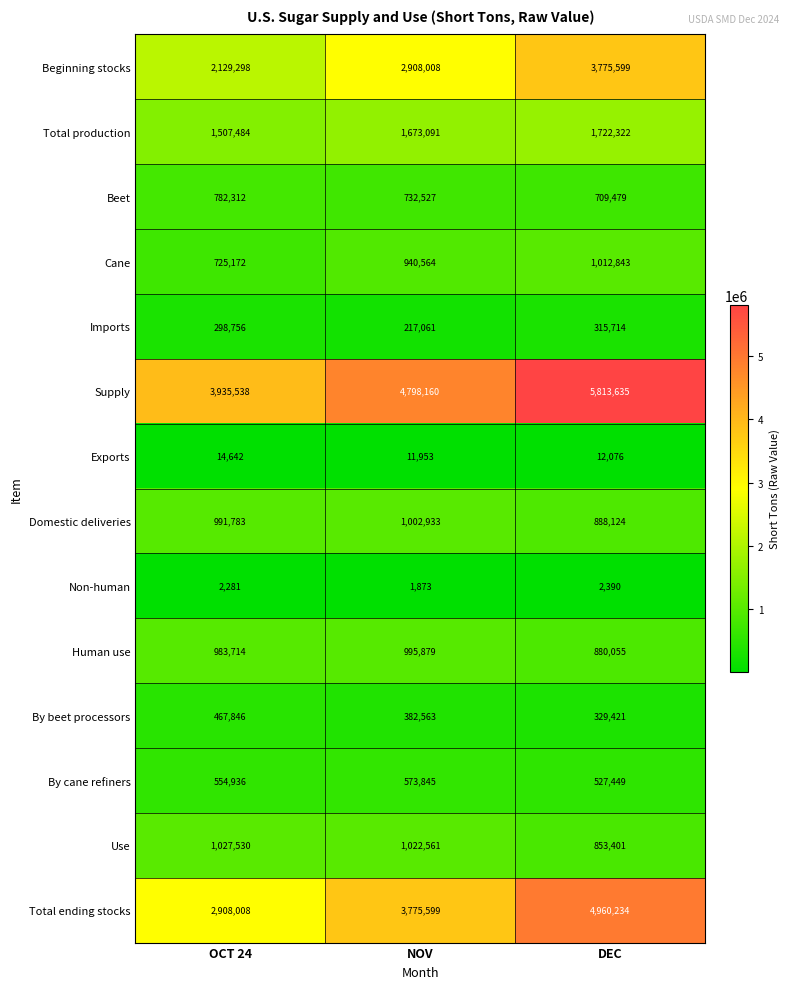

Read the Total production value at OCT 24.

1507484